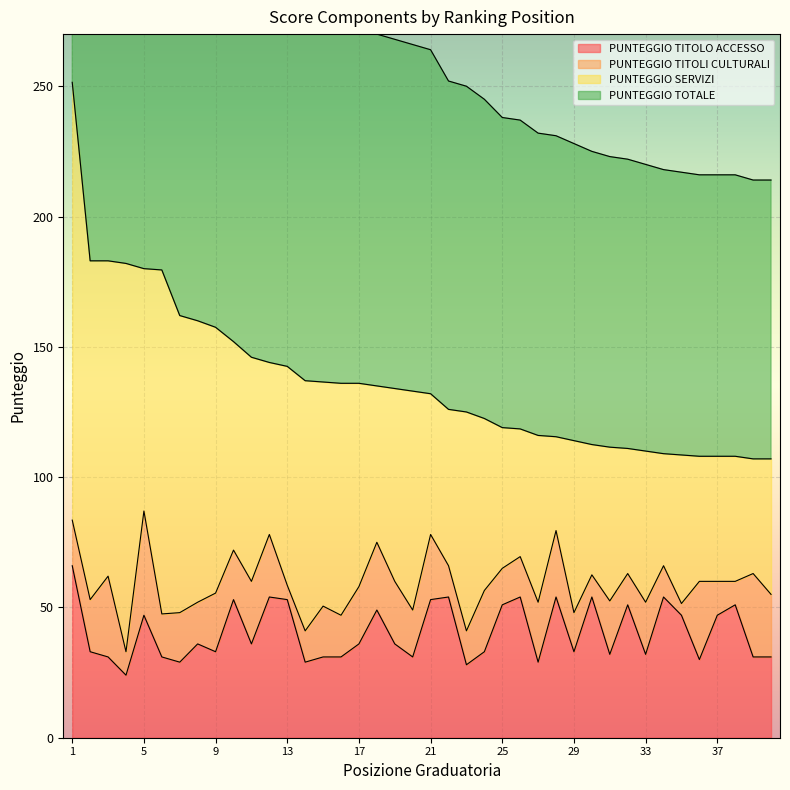

Which series has the largest total across all categories?

PUNTEGGIO TOTALE